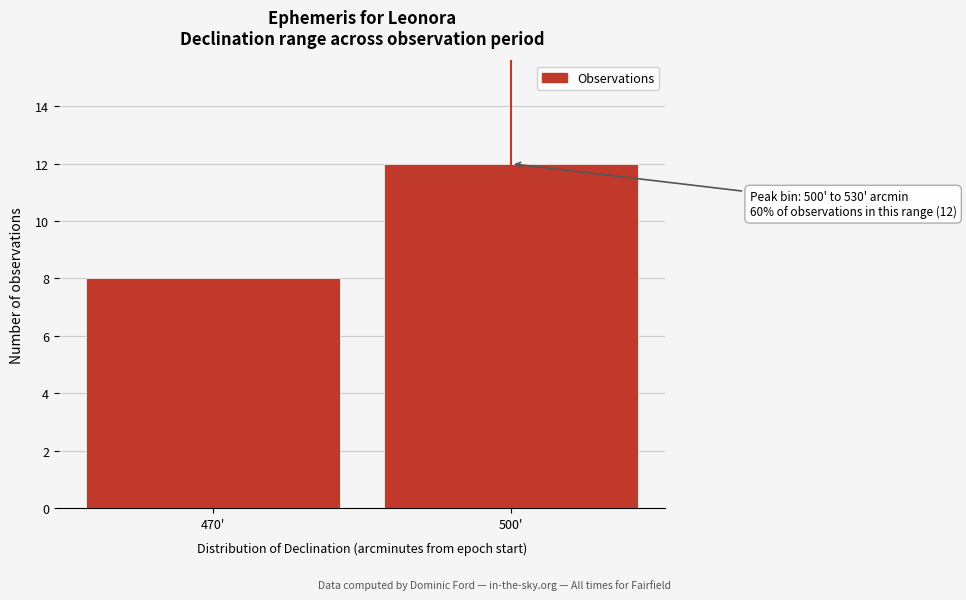

Reading left to right, list all the values displayed in this chart.

8	12